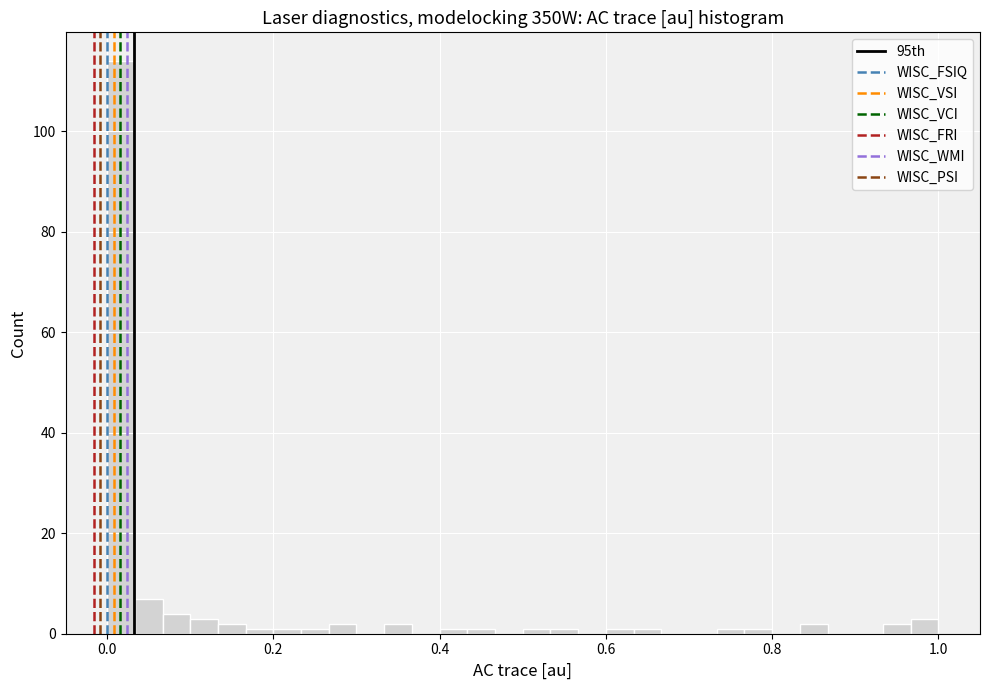

Around what value on the x-axis is the tallest bar? Give the approximate position of its centre, as read against the axis.

0.02